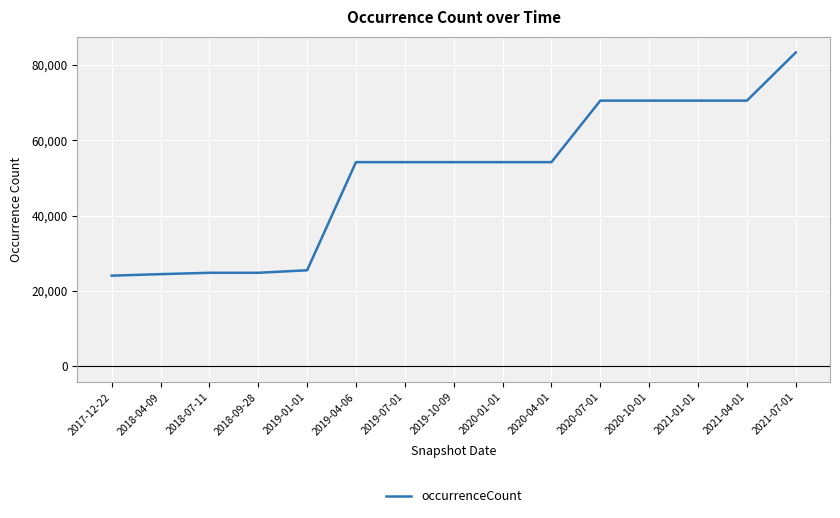

Is it true that the value at 2018-07-11 is 24814?

True